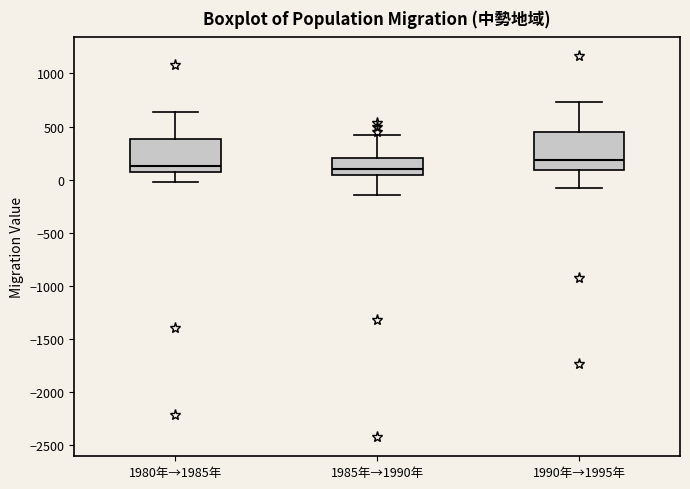

Reading left to right, transcribe this box plot: for each box, give where its median line is, the range the box spans, and where its two whiskers end, as read against the y-axis. The values are not printed on the chart, so give them approximately, as read against the axis.

1980年→1985年: median 150, box 50 to 400, whiskers 0 to 650
1985年→1990年: median 100, box 50 to 200, whiskers -150 to 400
1990年→1995年: median 200, box 100 to 450, whiskers -100 to 750